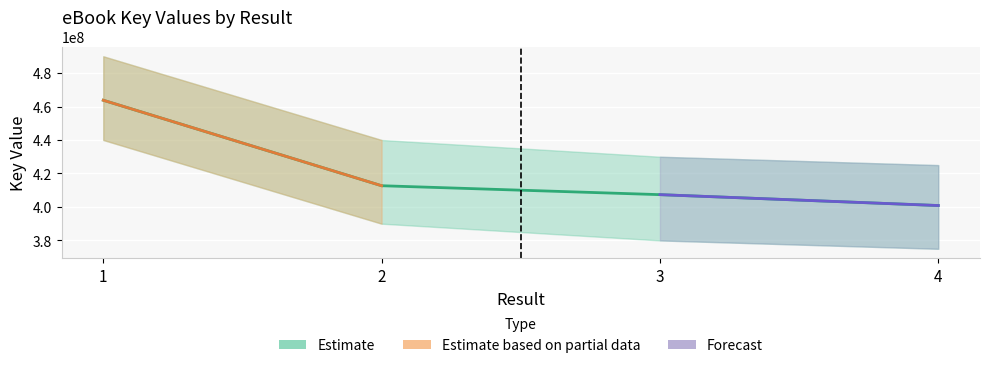

True or false: the data has more than 2 interior local peaks.

False